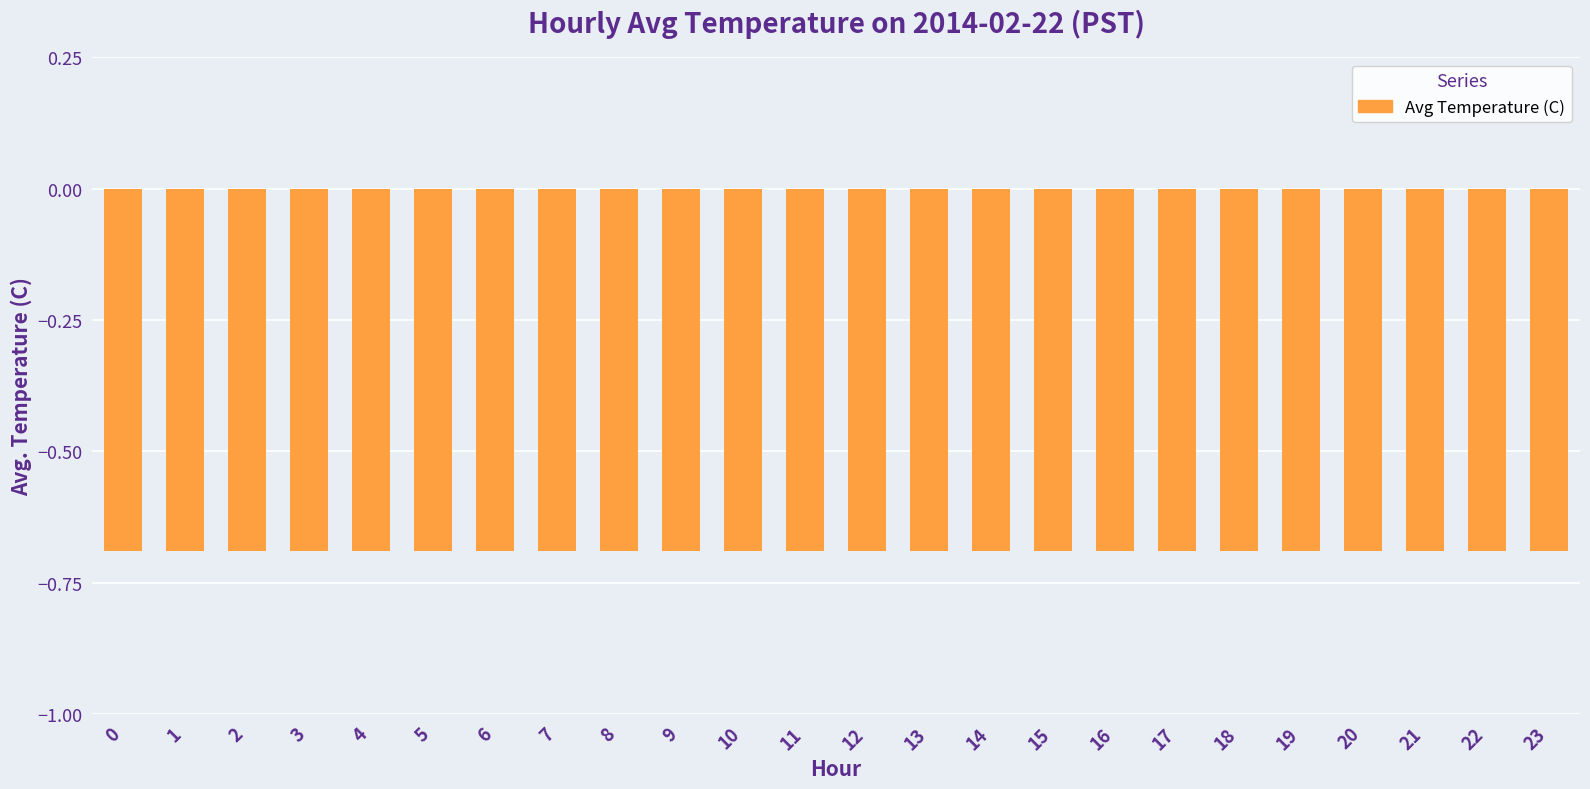

Rank the categories by value from lowest to highest.

1, 2, 3, 0, 4, 5, 23, 6, 22, 7, 21, 8, 20, 9, 10, 19, 11, 12, 18, 13, 14, 17, 15, 16